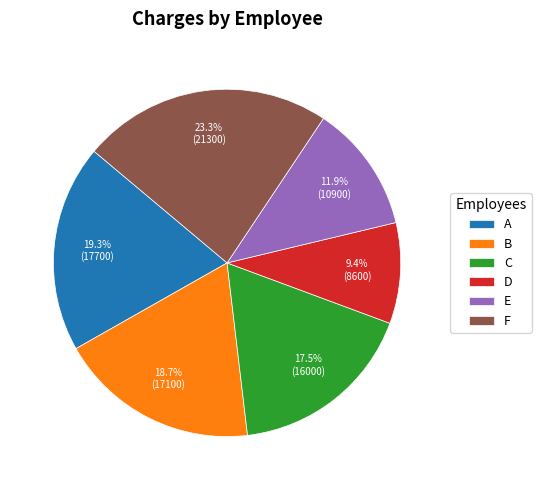

Rank the categories by value from highest to lowest.

F, A, B, C, E, D